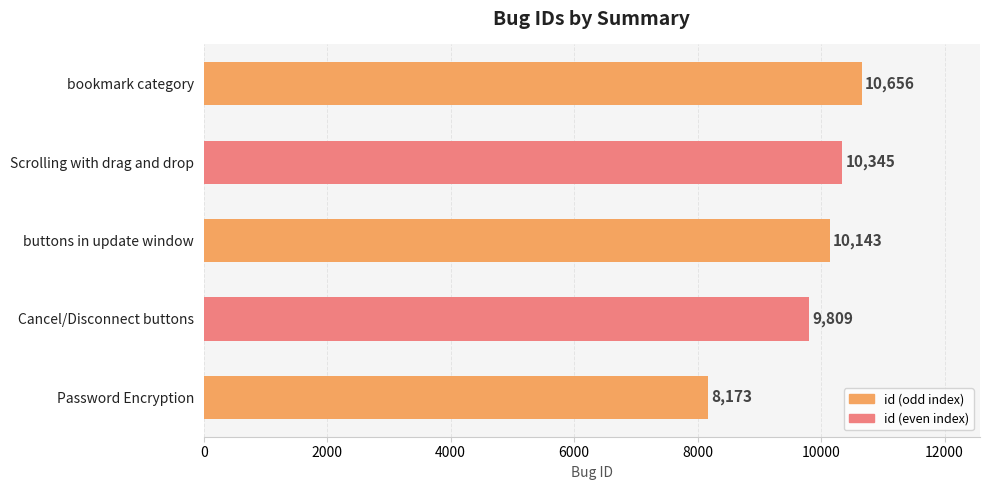

Reading top to bottom, what are all the values shown in this chart?

bookmark category=10656	Scrolling with drag and drop=10345	buttons in update window=10143	Cancel/Disconnect buttons=9809	Password Encryption=8173